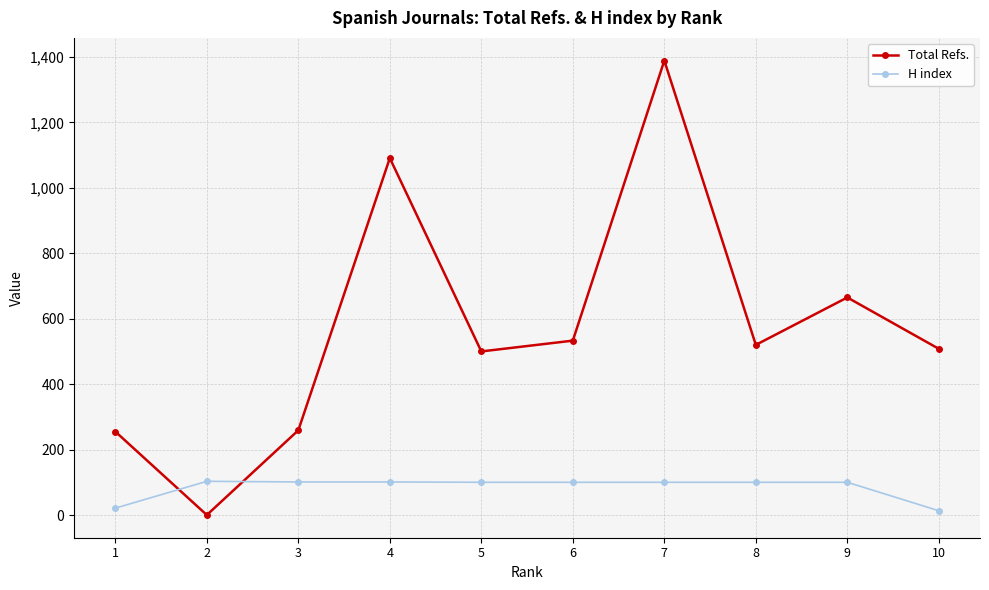

The value of Total Refs. at 2 is -737. True or false?

False